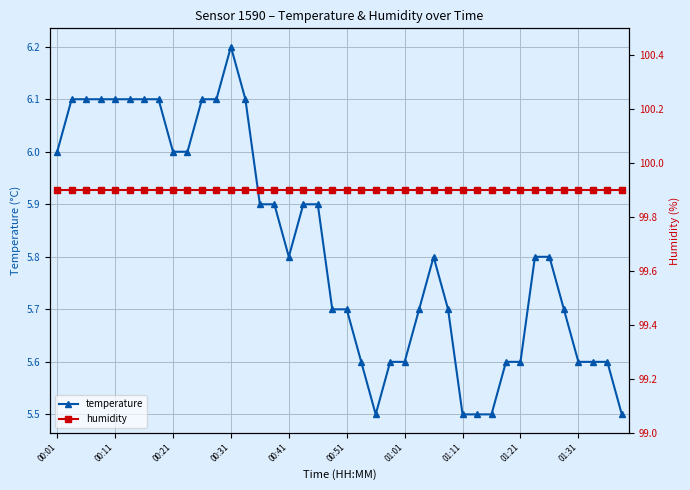

How many lines are shown in the chart?

2